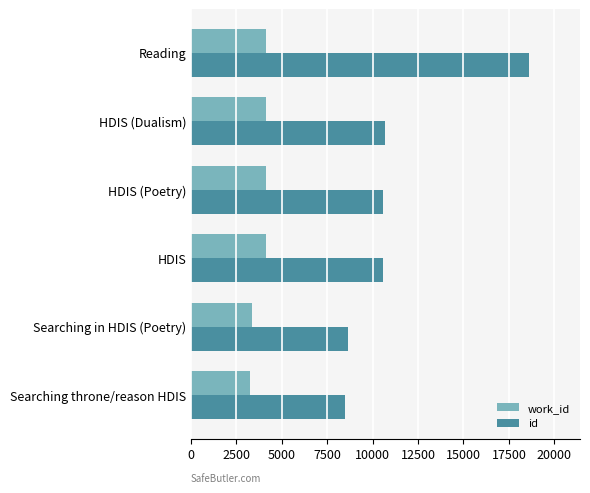

What is the average value of the work_id series?

3854